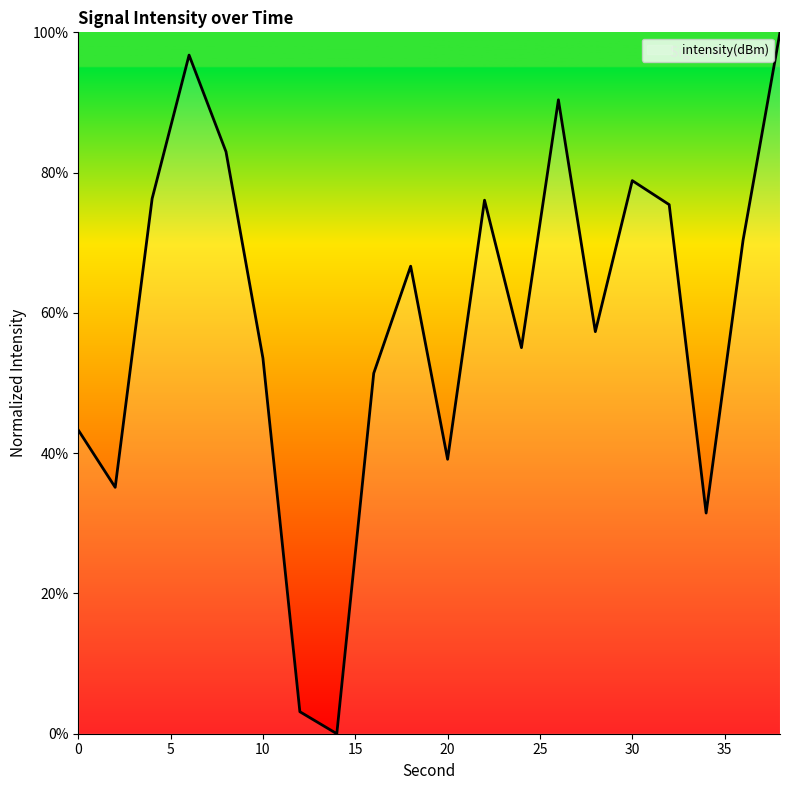

What is the maximum value shown in the chart?

100.0